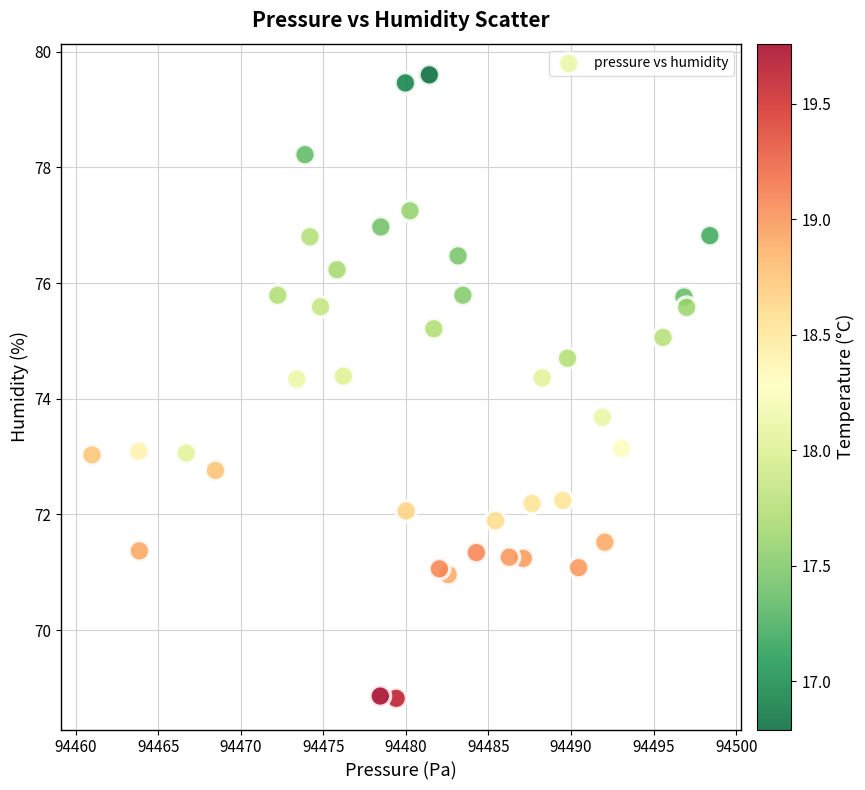

What is the range of Y values (max minus min)?

10.8